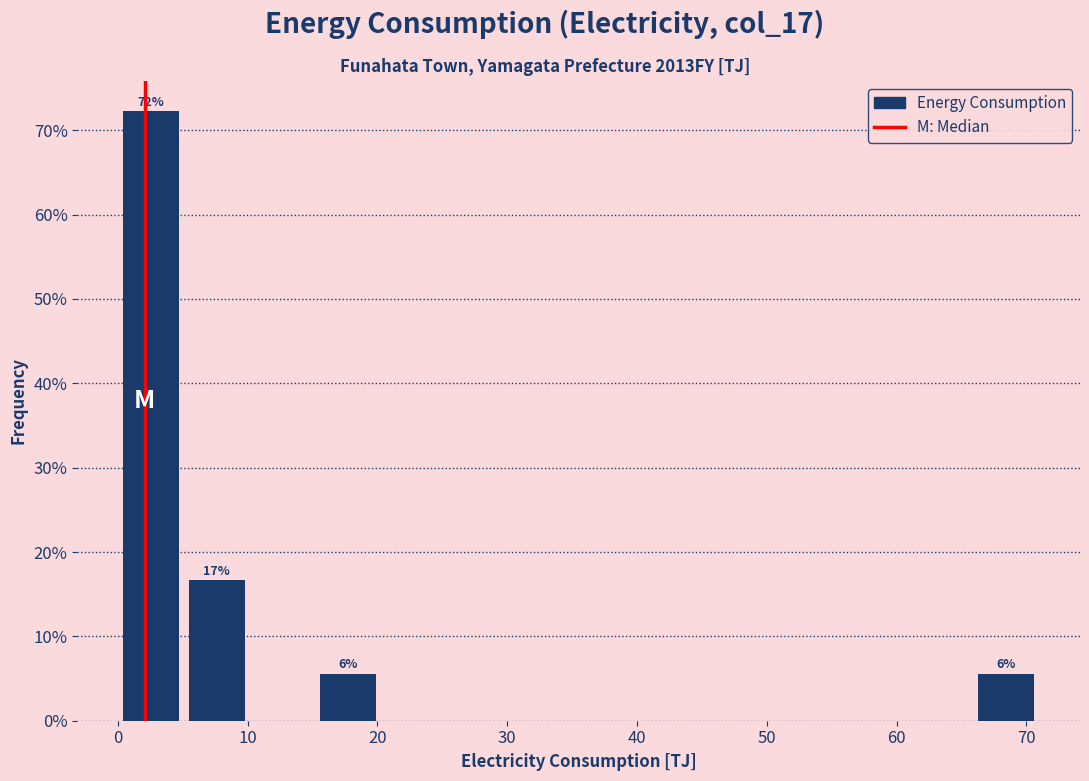

Which range on the x-axis has the tallest bar?

0 to 5